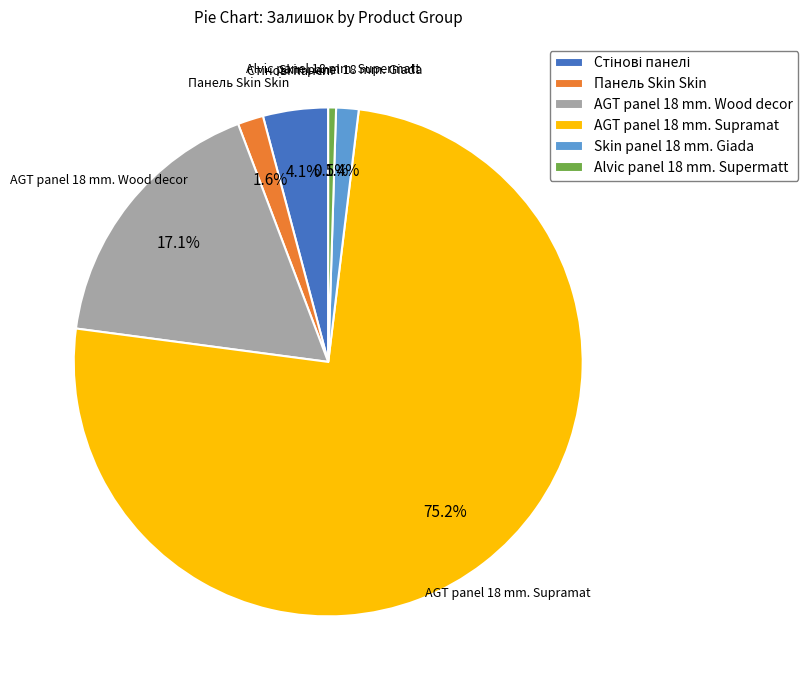

What portion of the pie excludes Панель Skin Skin?

98.4%